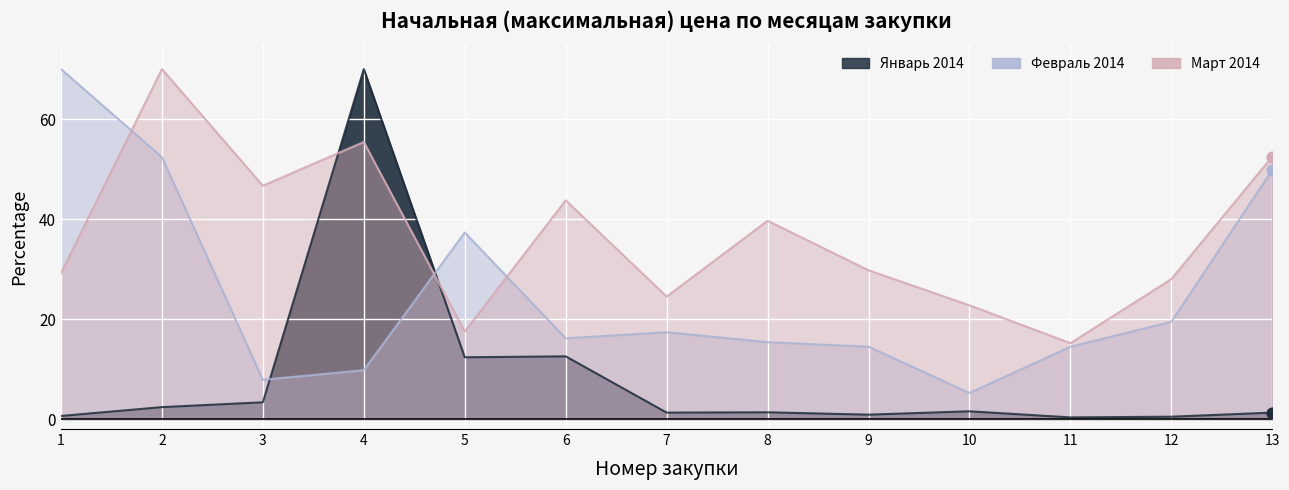

At which category is the sum across all series the highest?

4